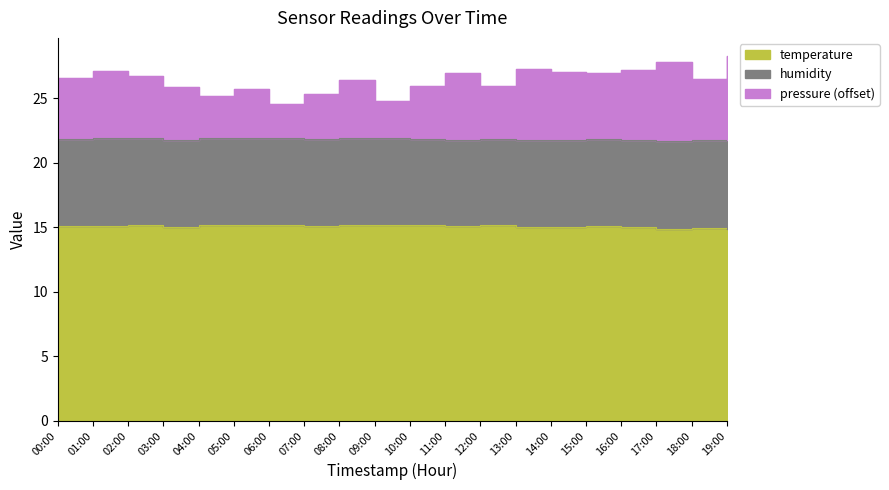

True or false: temperature and pressure intersect in this chart.

False